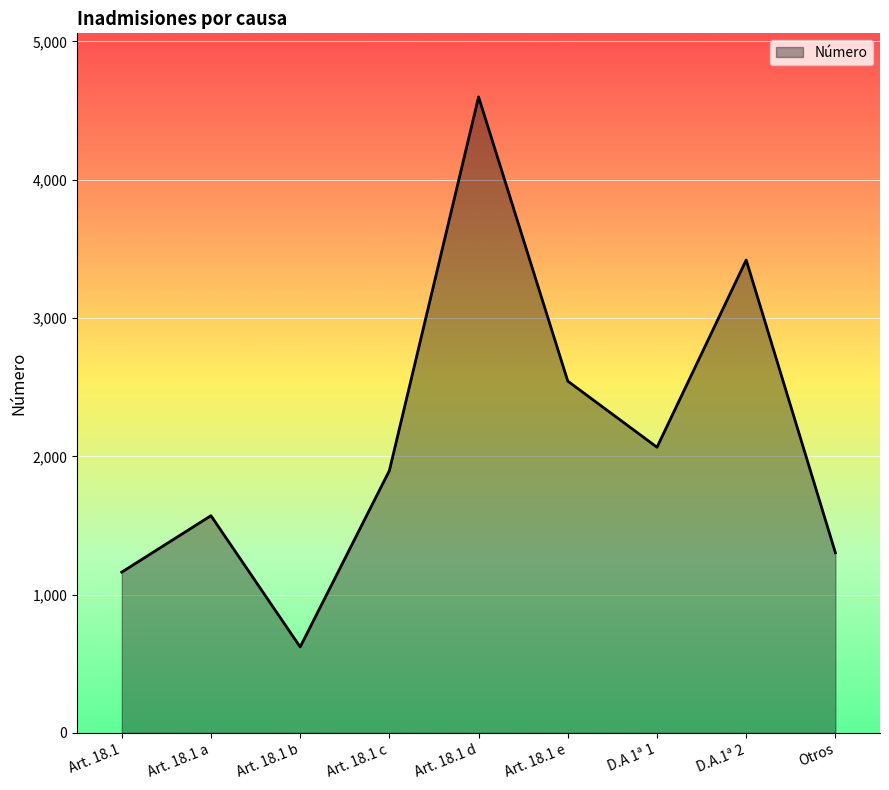

Reading left to right, transcribe all the data shown in this chart.

1163	1571	622	1897	4599	2544	2066	3420	1303